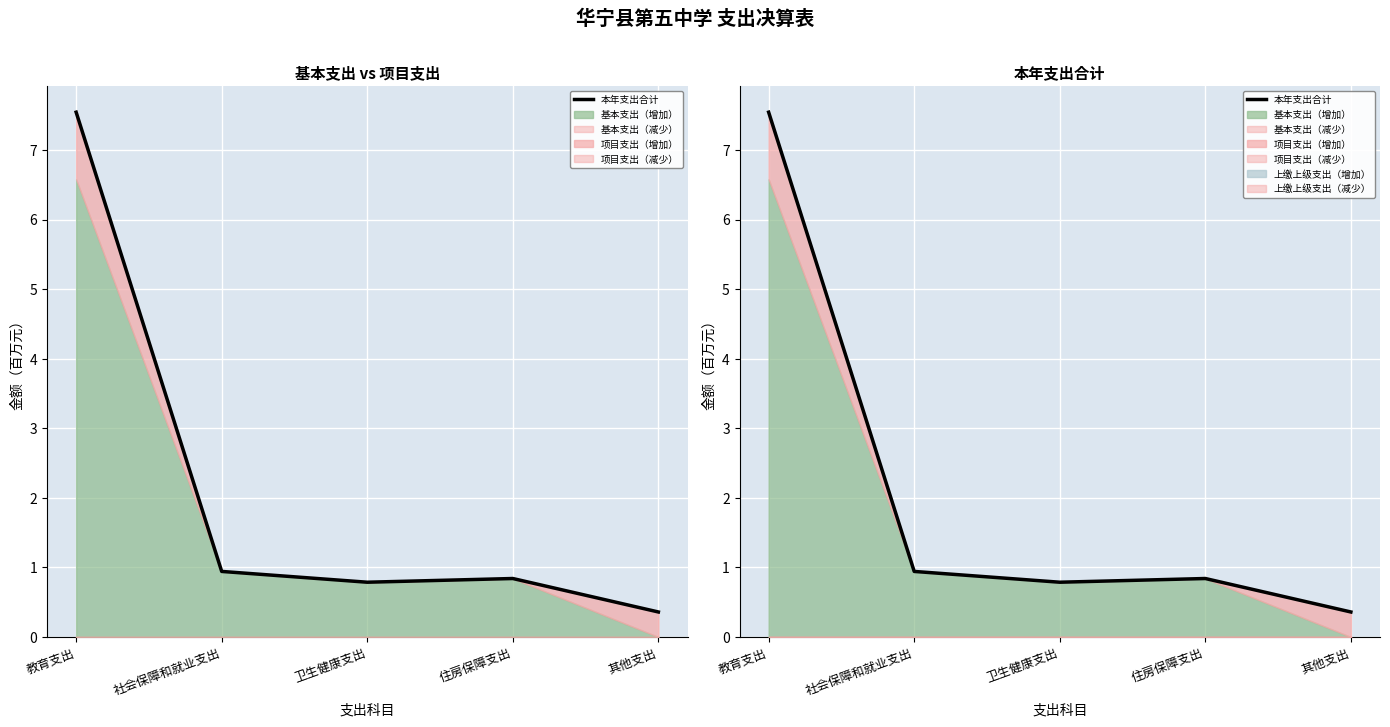

How many lines are shown in the chart?

1